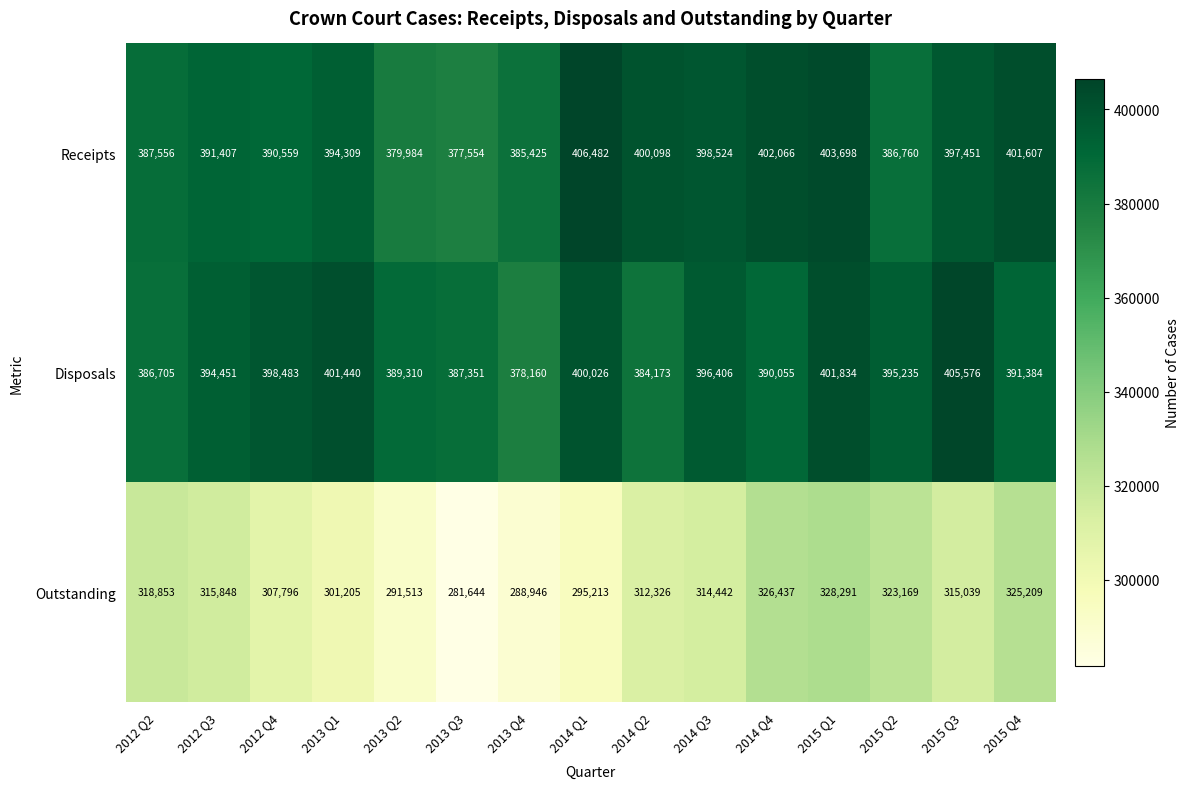

Which series has the widest spread of values?

Outstanding